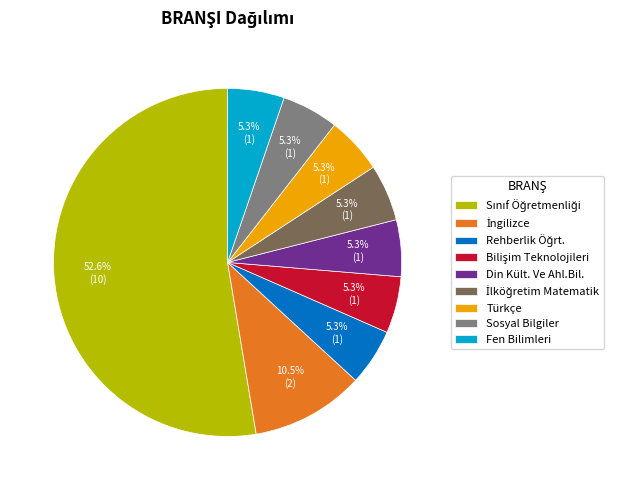

Is there a majority slice in this chart?

Yes